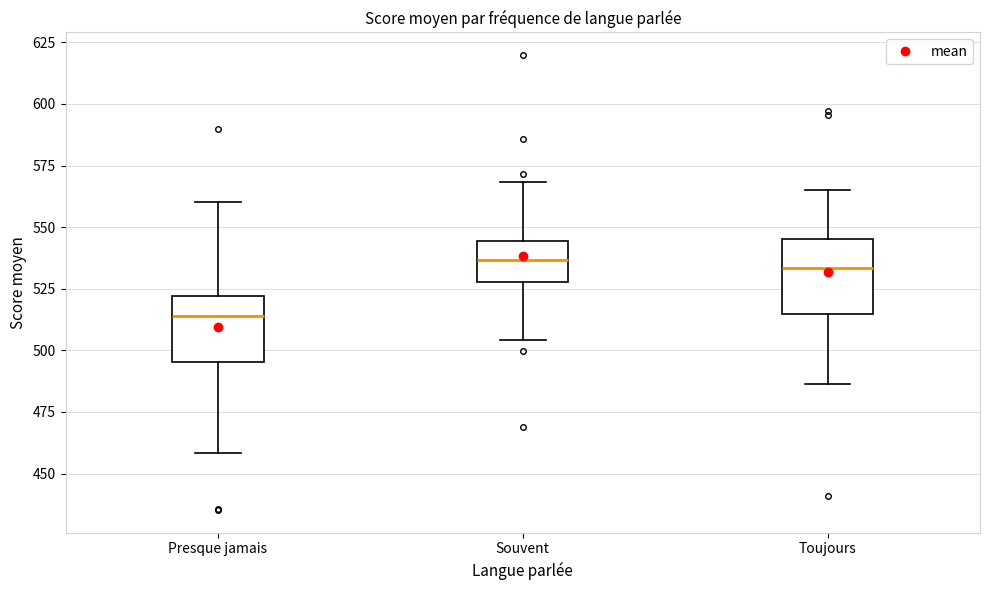

Which box has the lowest median line?

Presque jamais